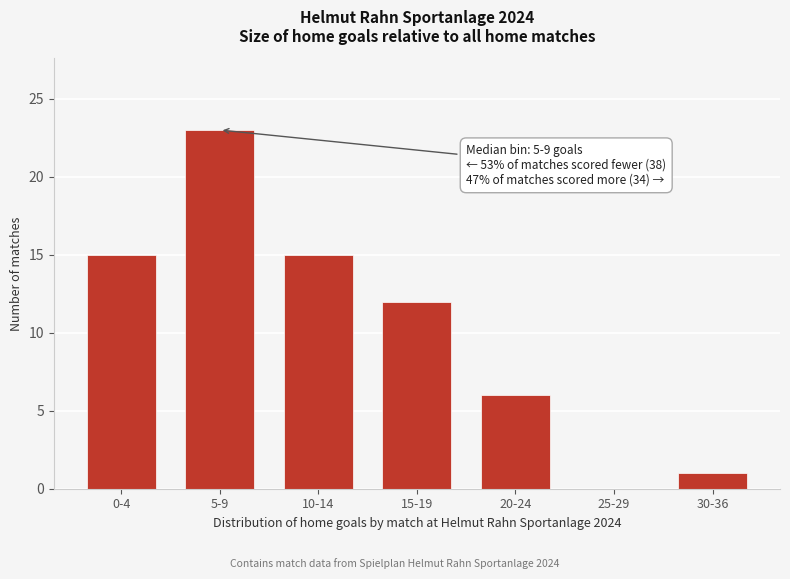

Reading left to right, extract all data points from this chart.

0-4=15	5-9=23	10-14=15	15-19=12	20-24=6	25-29=0	30-36=1